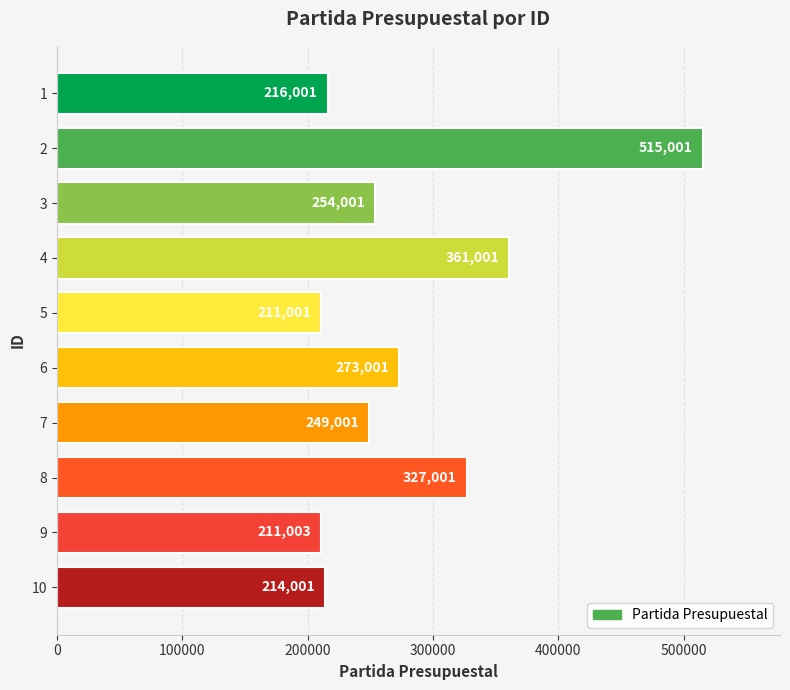

The value at 5 is 338371. True or false?

False